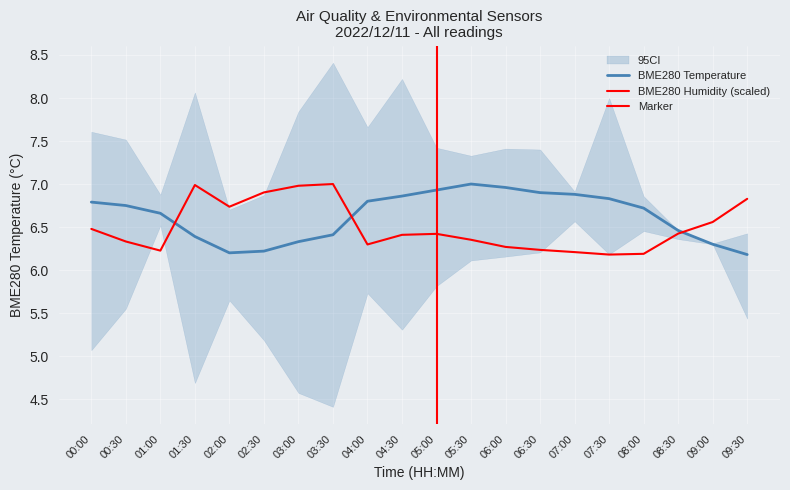

What position from the right is 00:00?

20